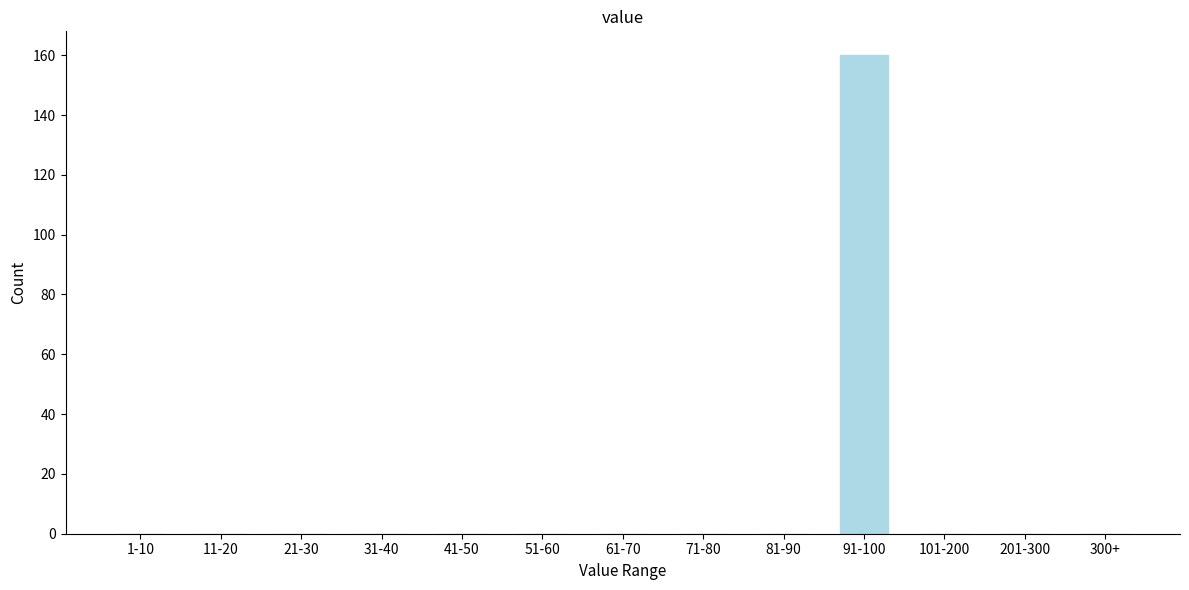

Reading left to right, what are all the values shown in this chart?

1-10=0	11-20=0	21-30=0	31-40=0	41-50=0	51-60=0	61-70=0	71-80=0	81-90=0	91-100=160	101-200=0	201-300=0	300+=0